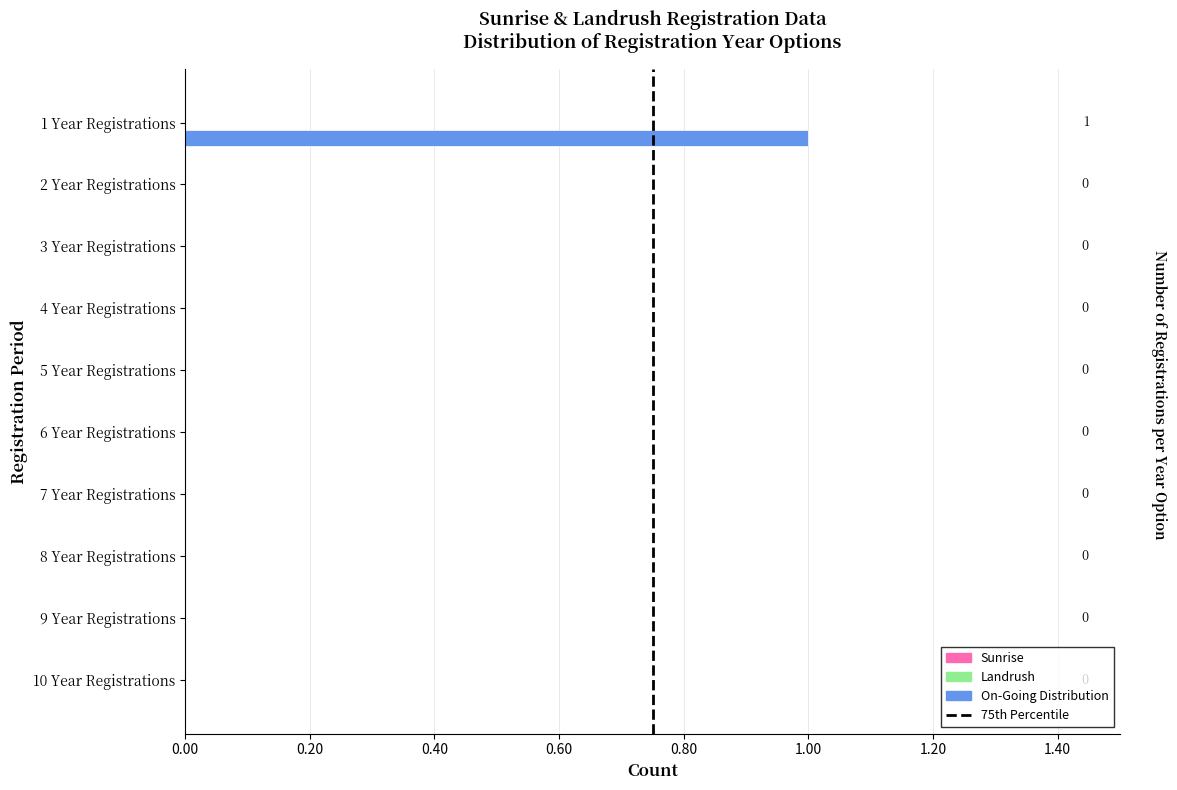

How many values are between 0 and 1?

10